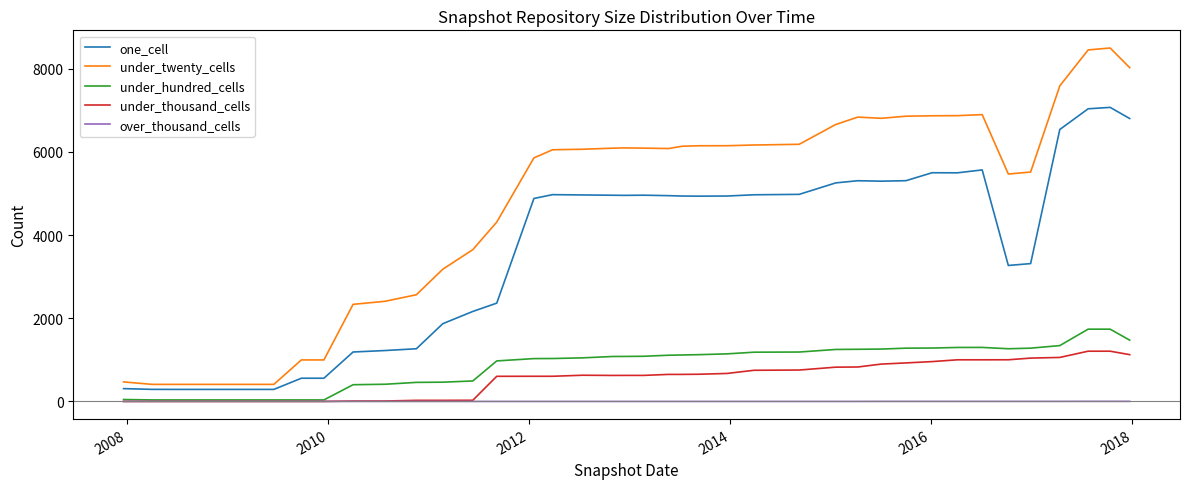

Which series has the largest total across all categories?

under_twenty_cells